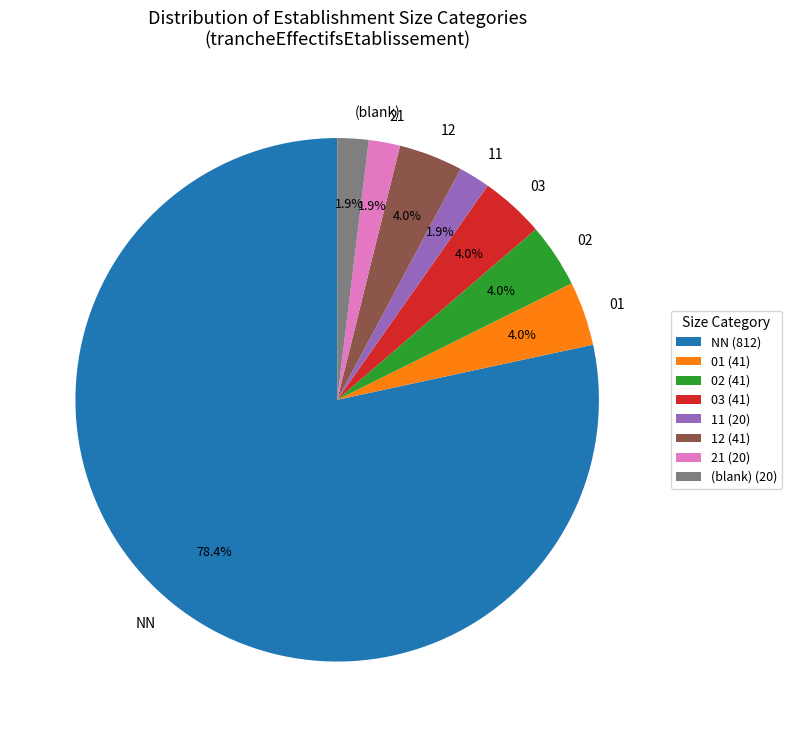

What is the total percentage of NN and 01?

82.3%